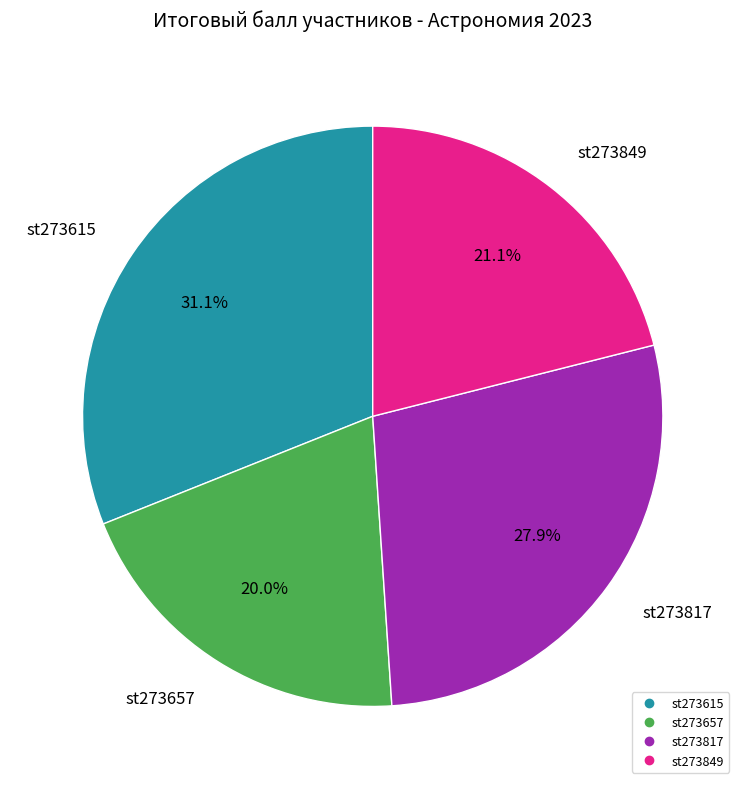

True or false: st273817 accounts for 22% of the total.

False